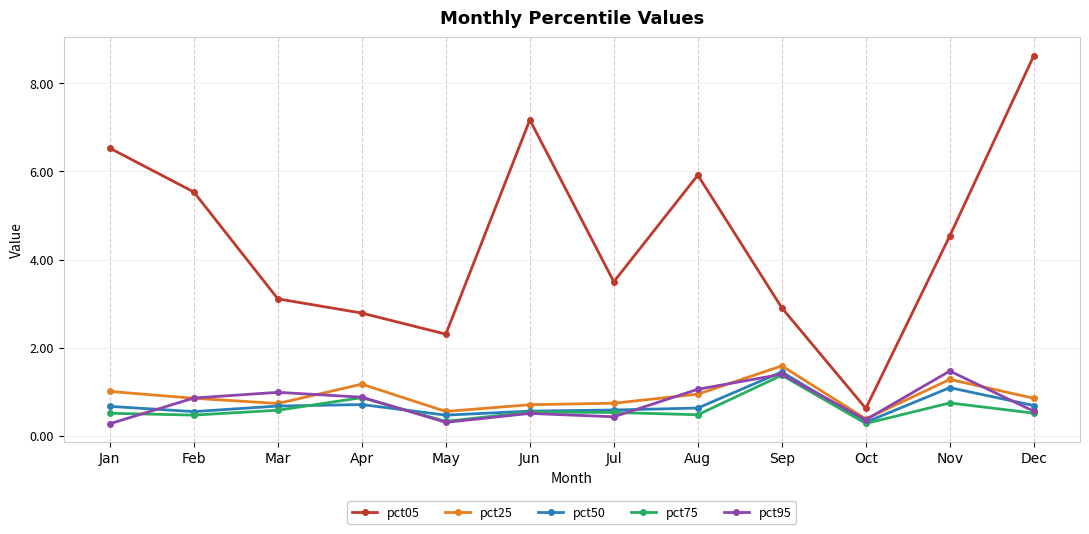

What value does the pct25 series have at Jul?

0.7